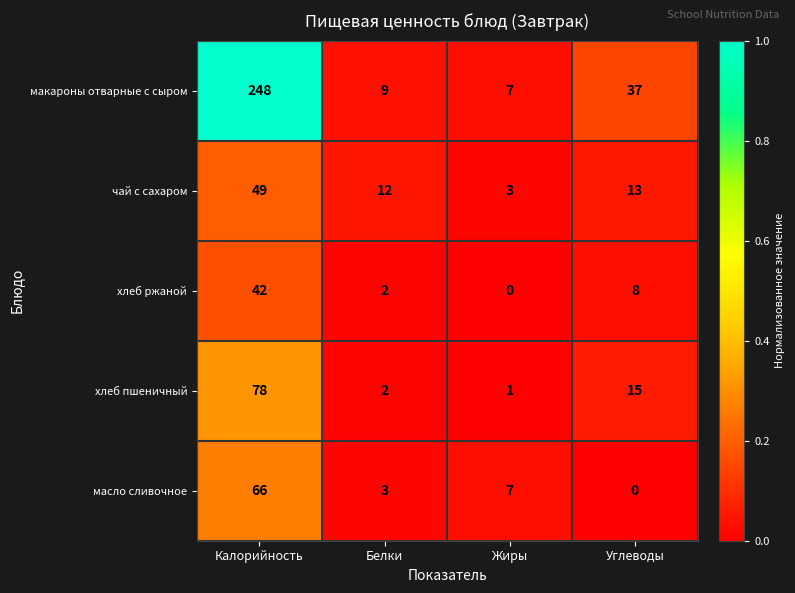

List the series in order of their peak value, highest first.

макароны отварные с сыром, хлеб пшеничный, масло сливочное, чай с сахаром, хлеб ржаной